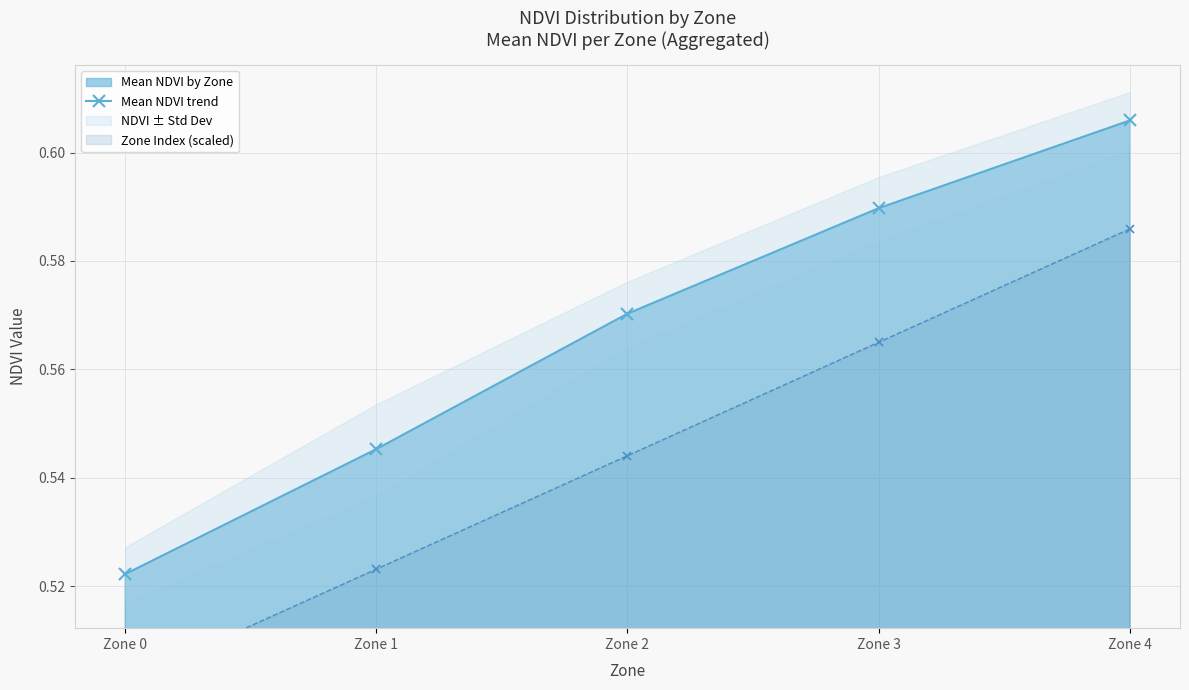

True or false: the data shows 0.2 at Zone 3.

False